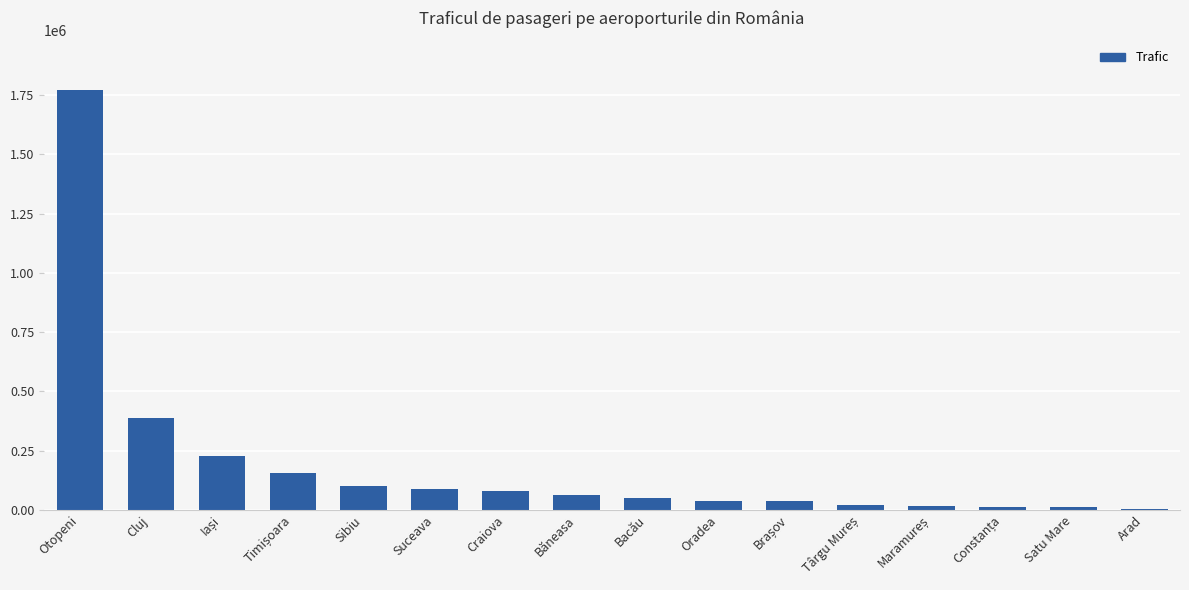

What is the sum of all values?

3057701